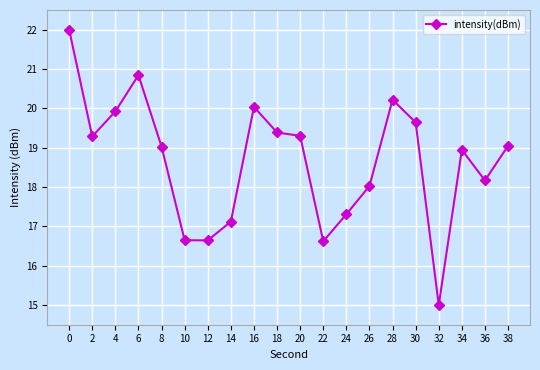

What is the change in value from 8 to 10?

-2.4